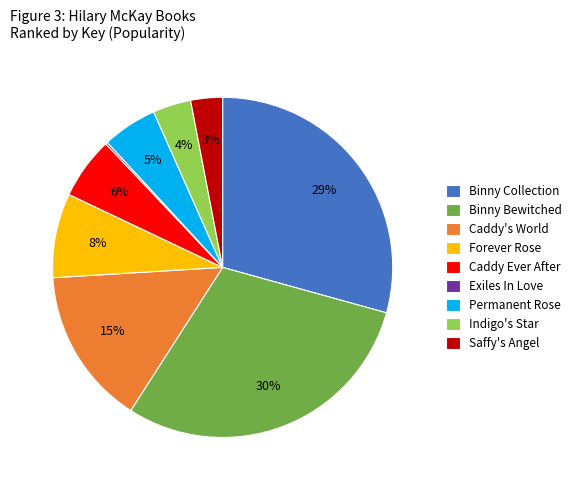

Is it true that Caddy Ever After is 12% of the pie?

False